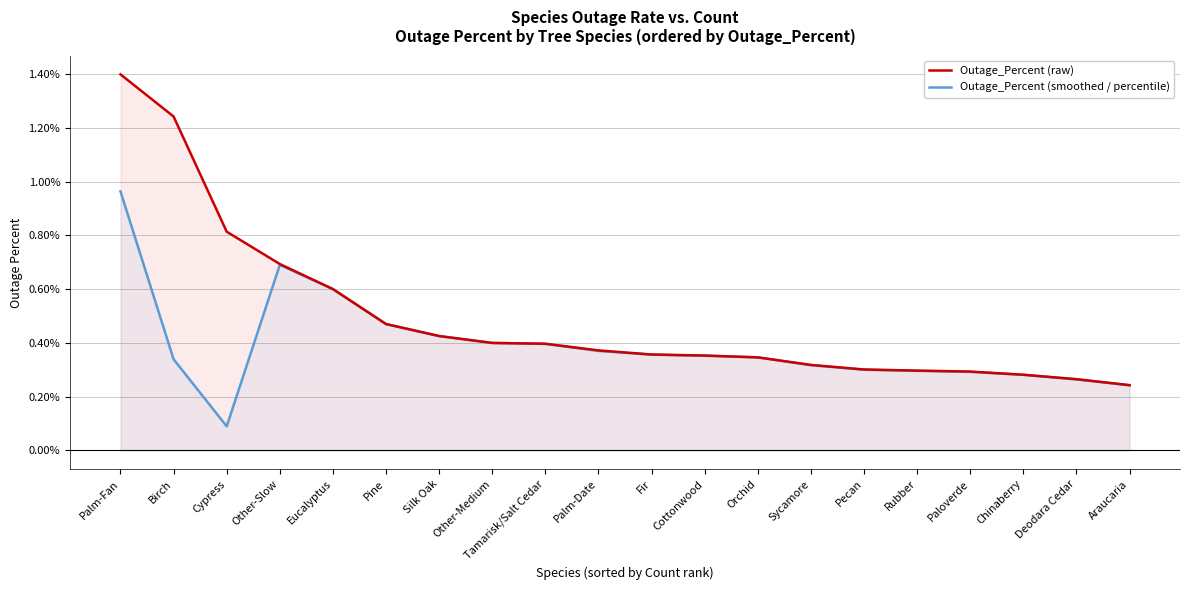

What is the label of the 12th point from the left?

Cottonwood